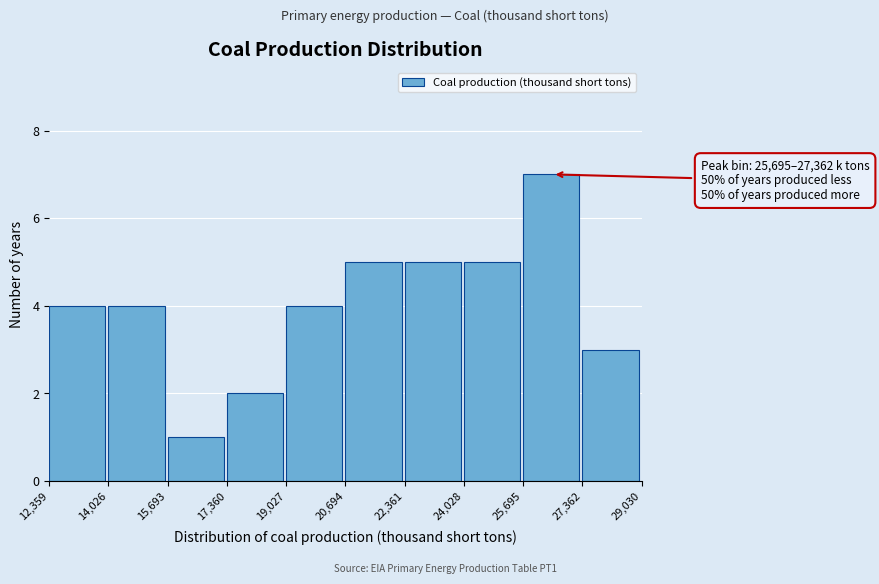

Which range on the x-axis has the tallest bar?

25,695 to 27,362